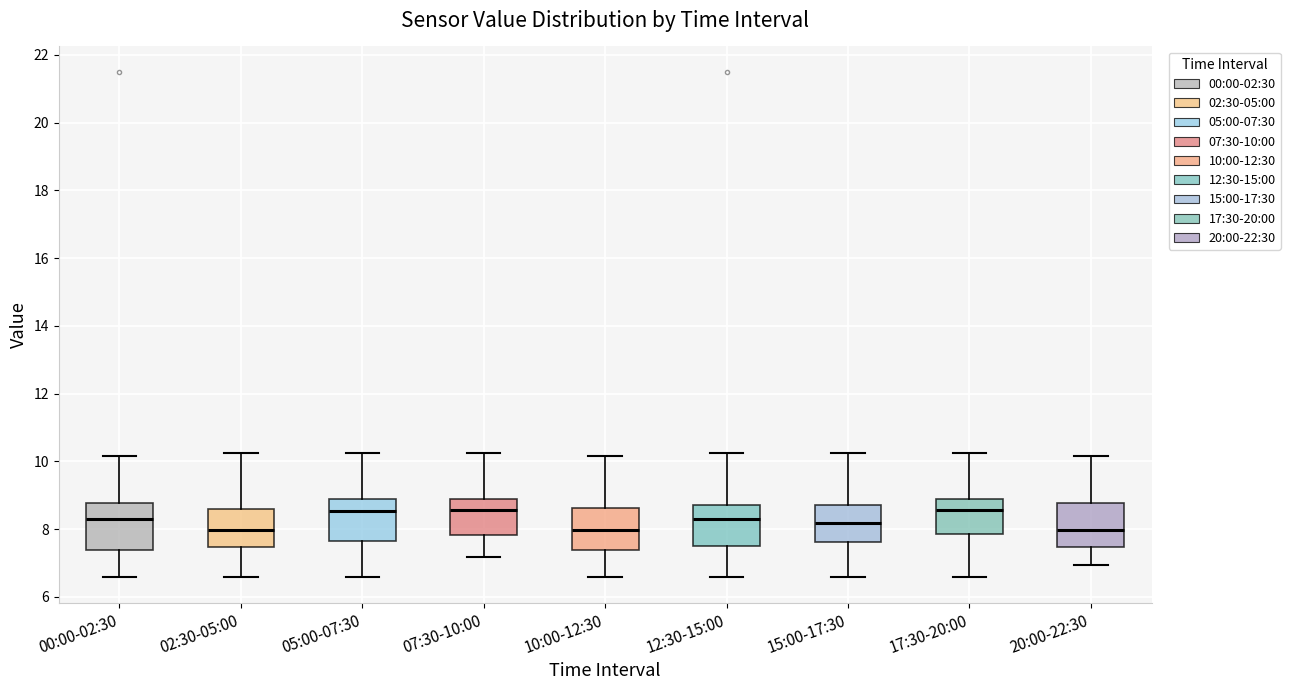

Where does the median line of the box for 12:30-15:00 sit on the y-axis? The values are not printed on the chart, so give them approximately, as read against the axis.

8.4